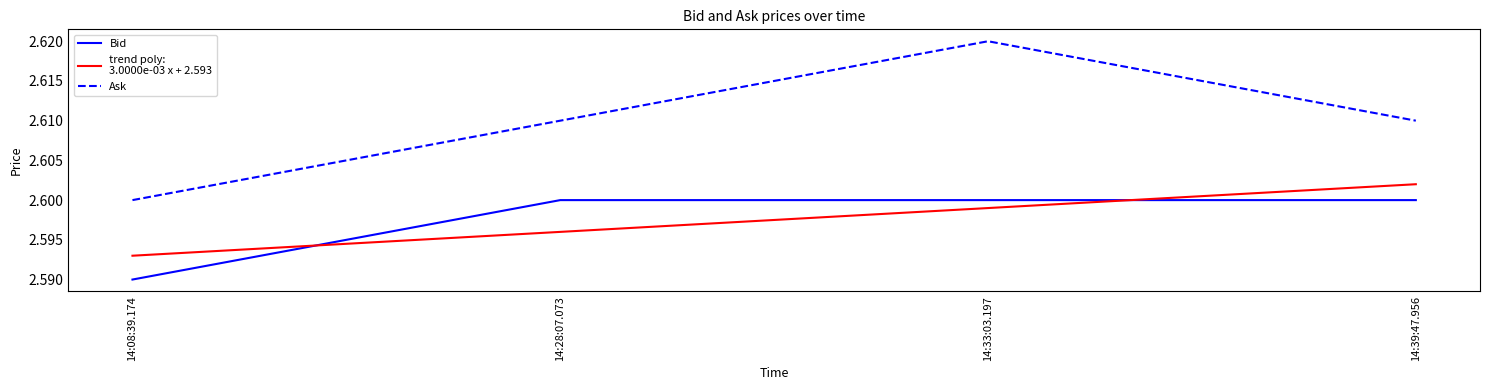

At which category does the chart reach its minimum across all series?

14:08:39.174